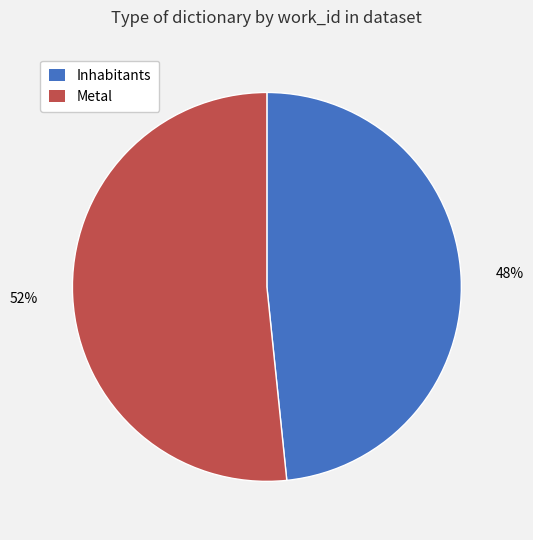

Combined, do Inhabitants and Metal account for over 50%?

Yes